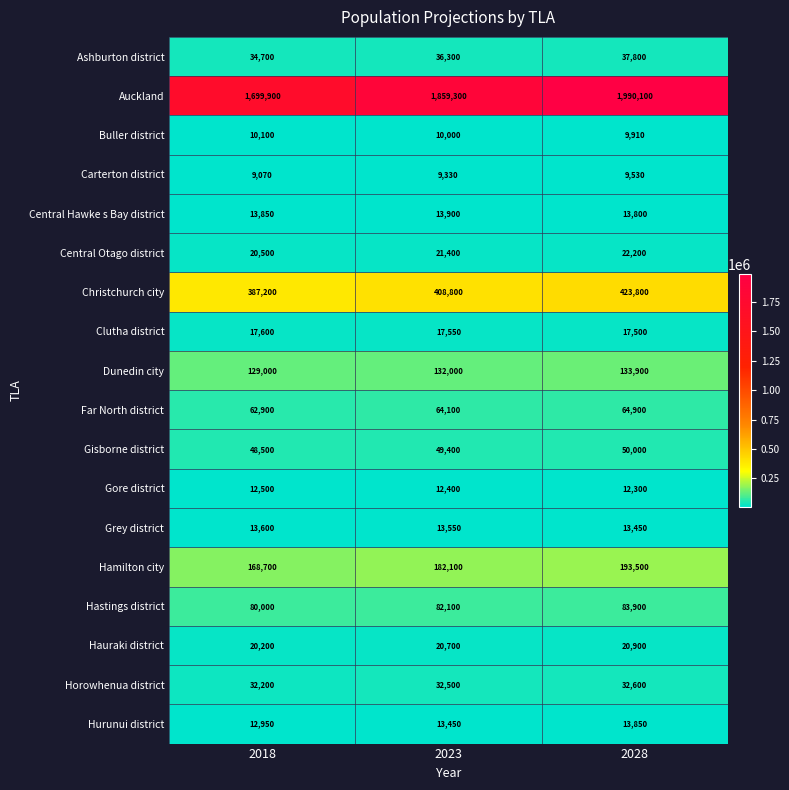

Which series has the largest range (max minus min)?

Auckland